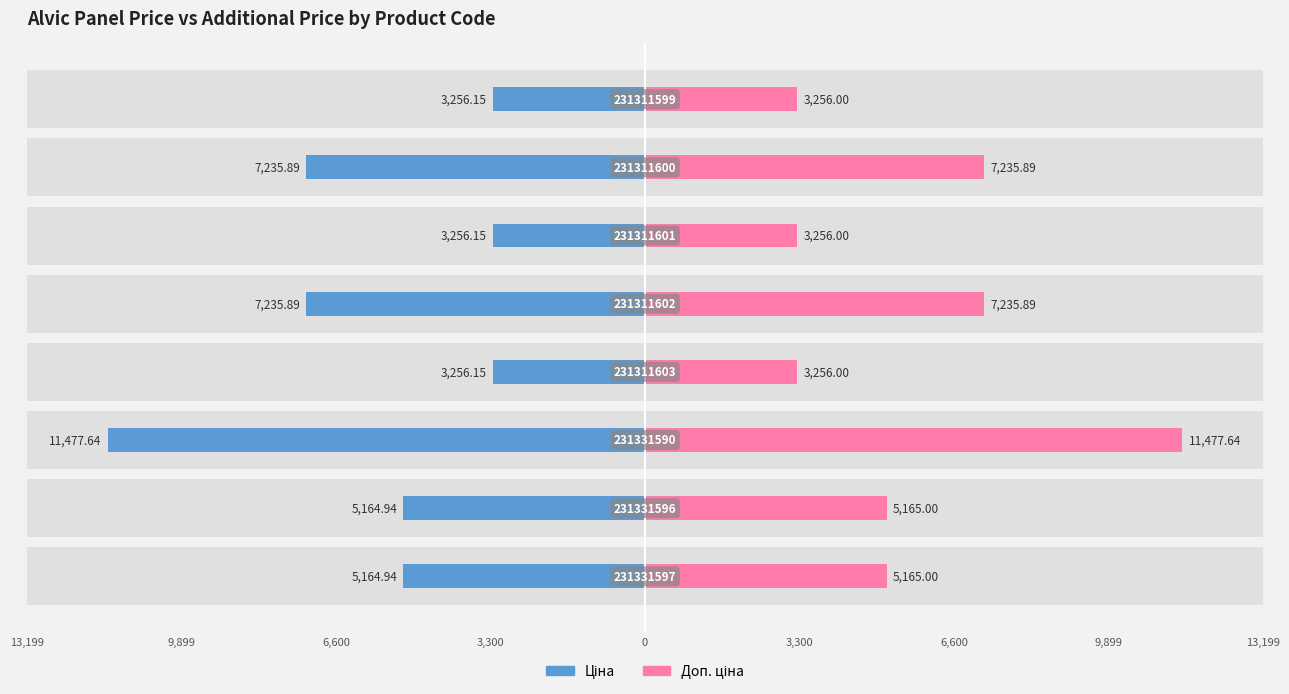

How many bars are there in each group?

2